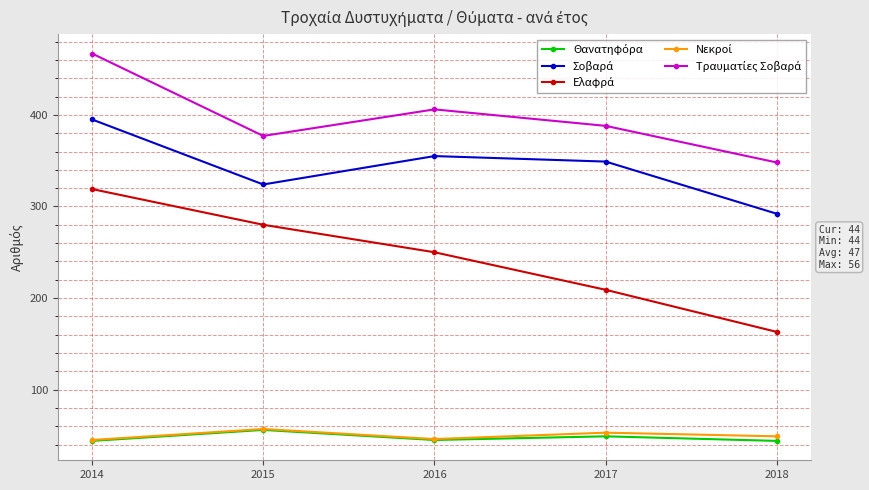

At which category is the sum across all series the highest?

2014